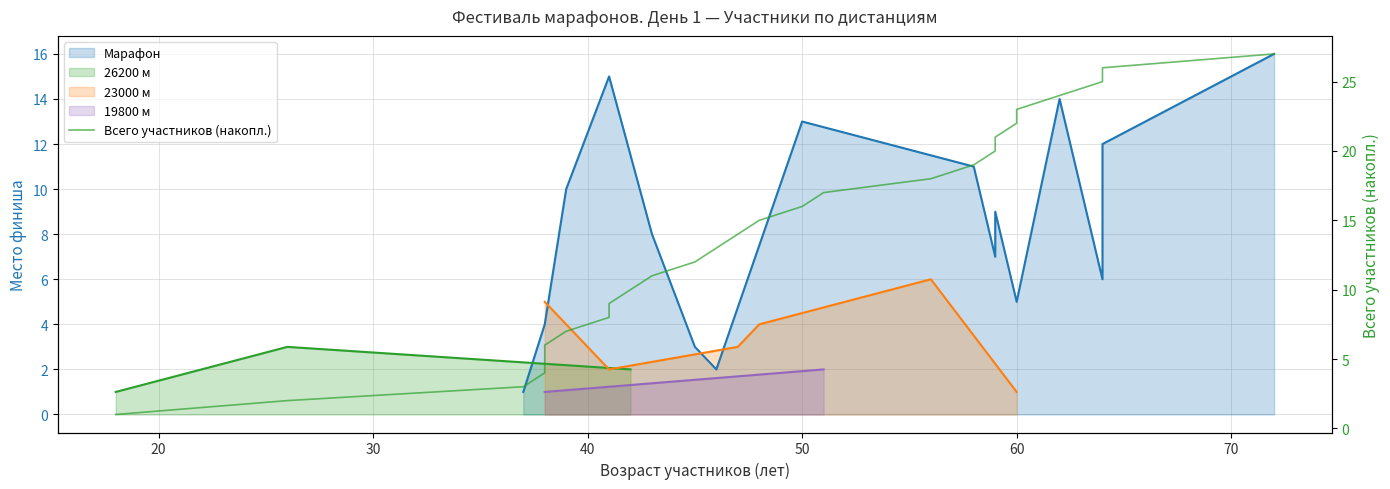

How many data points are above 14?

13